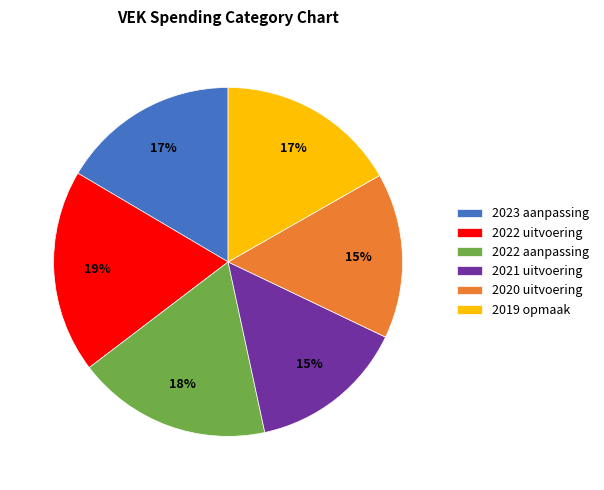

Which category has the biggest portion of the pie?

2022 uitvoering